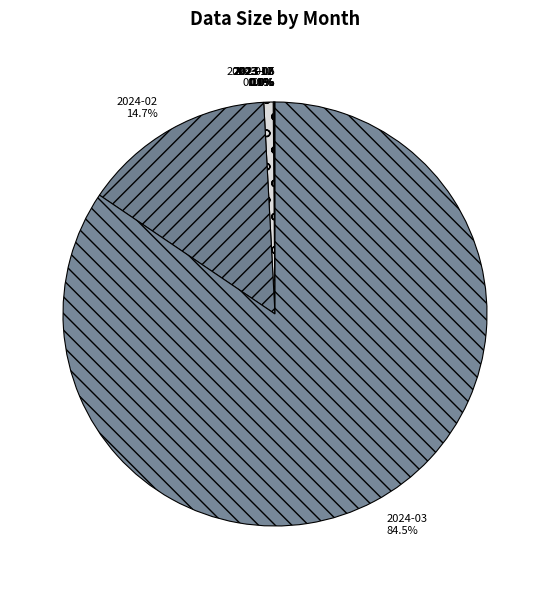

To the nearest percent, what portion does 2024-01 represent?

1%